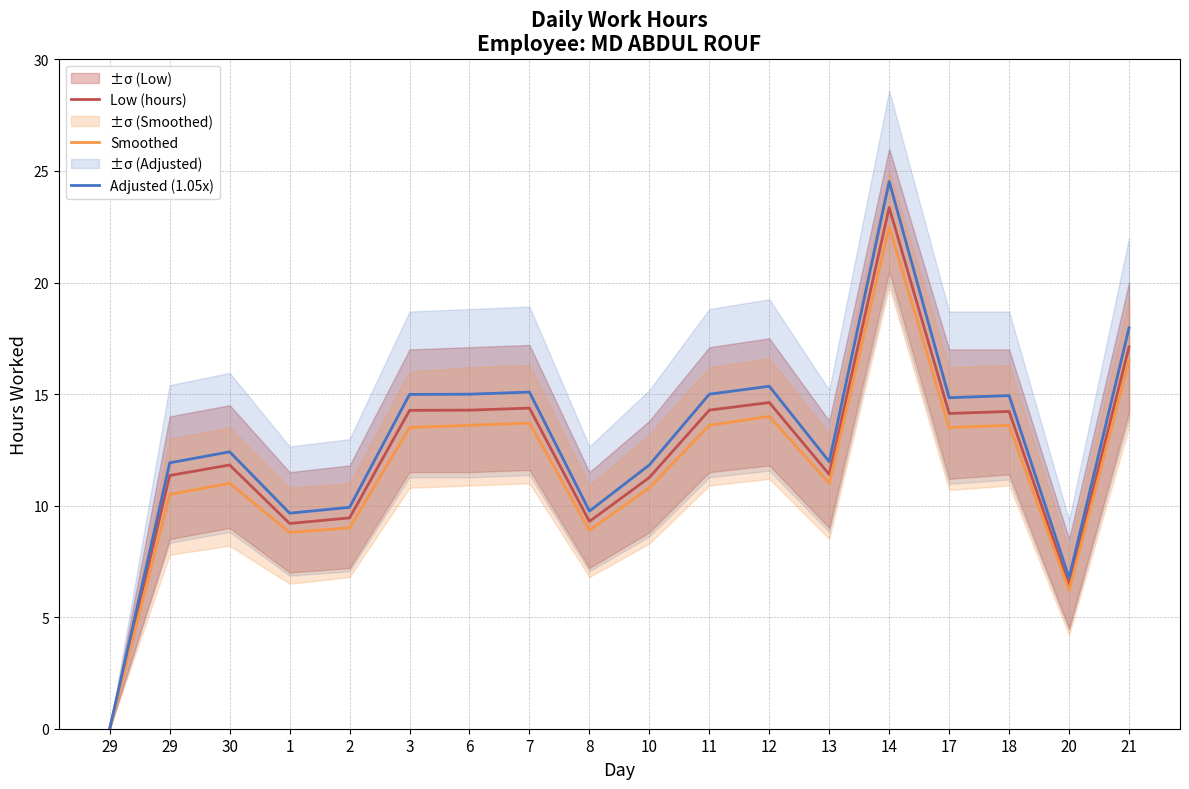

At which label does Low (hours) reach its minimum?

29